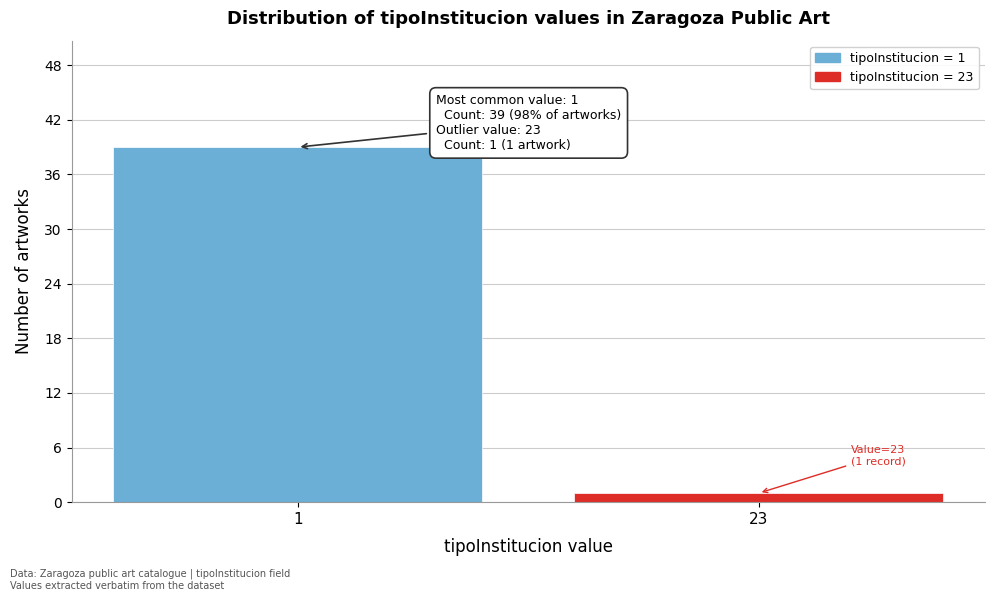

Reading right to left, extract all data points from this chart.

23=1	1=39